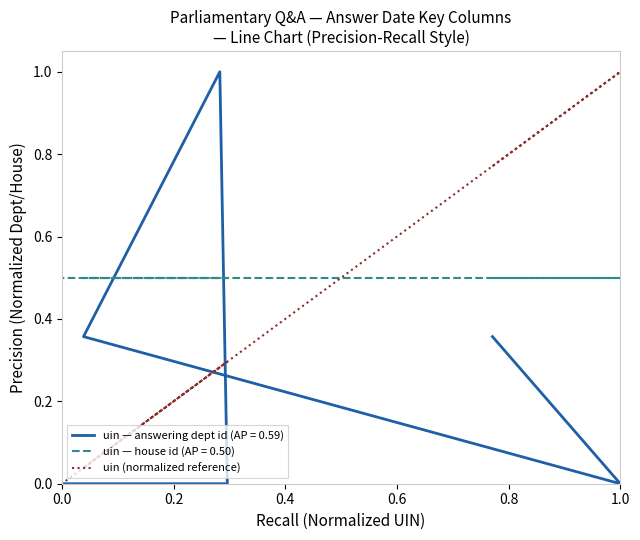

What is the difference between the maximum and minimum values?

1.0